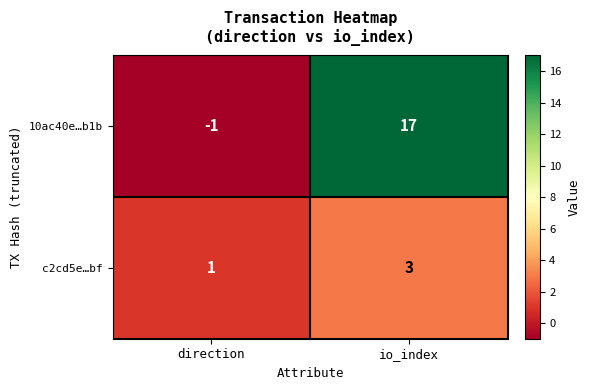

What is the difference between the highest and lowest values at io_index?

14